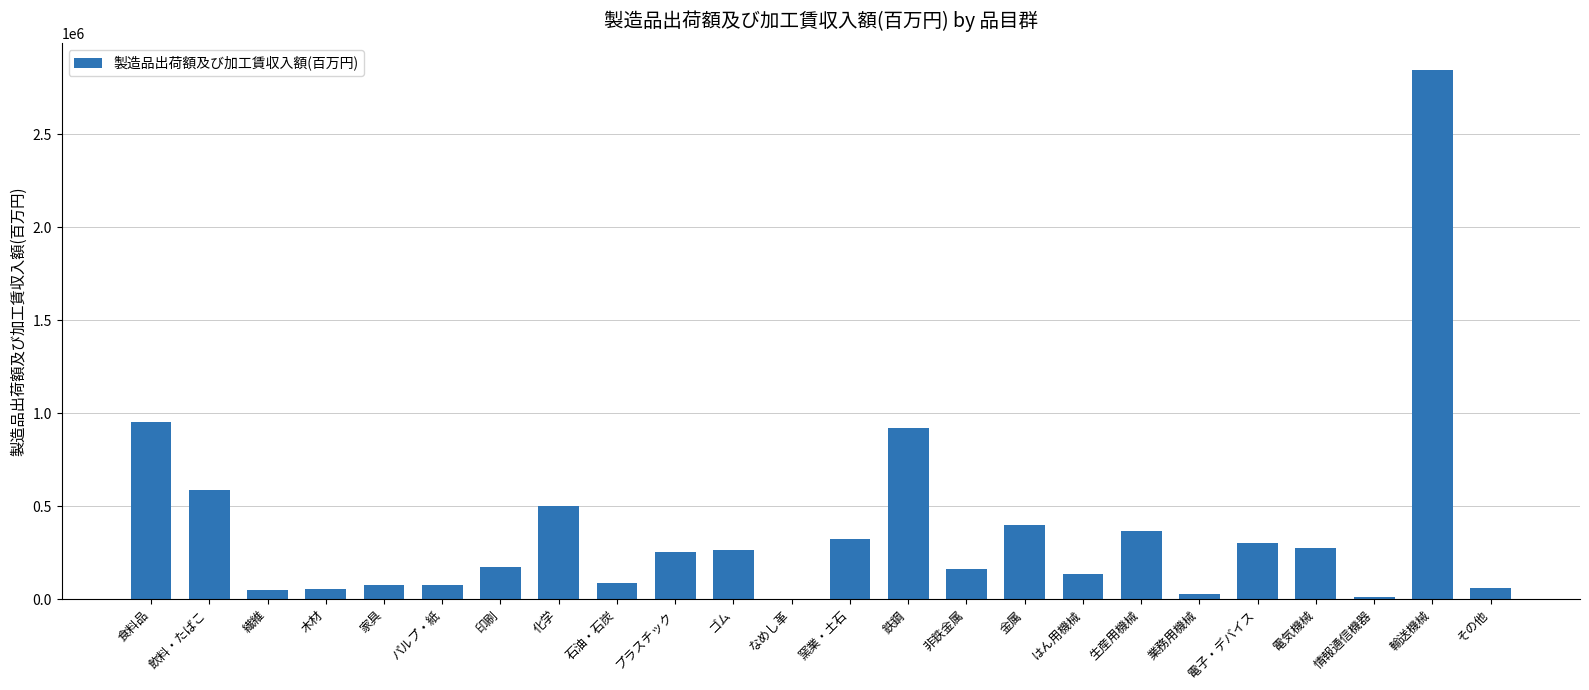

At which label is the value closest to 1425813?

食料品